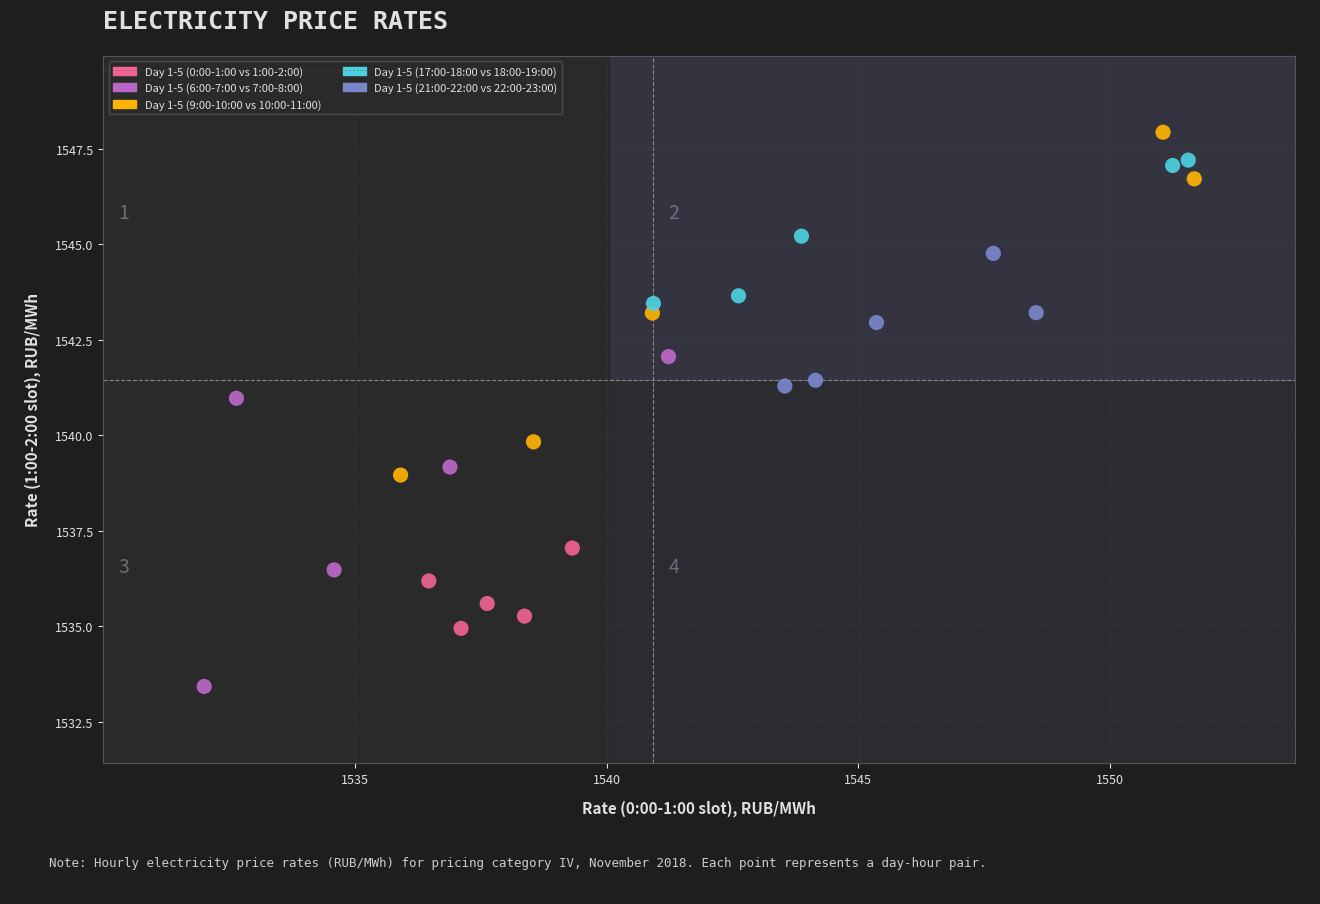

Which series contains the lowest Y value?

Day 1-5 (6:00-7:00 vs 7:00-8:00)